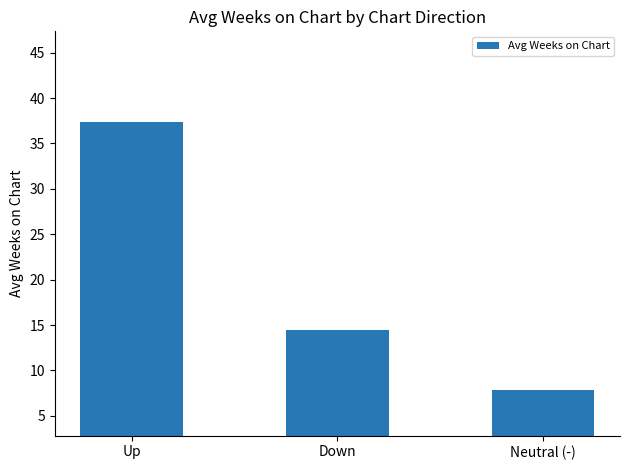

Which has a higher value, Up or Down?

Up